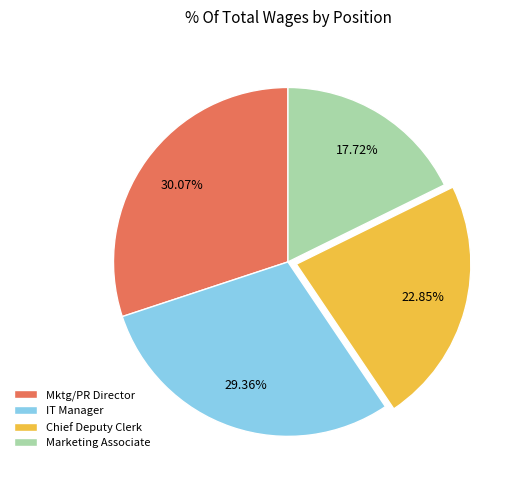

Combined, do IT Manager and Mktg/PR Director account for over 50%?

Yes